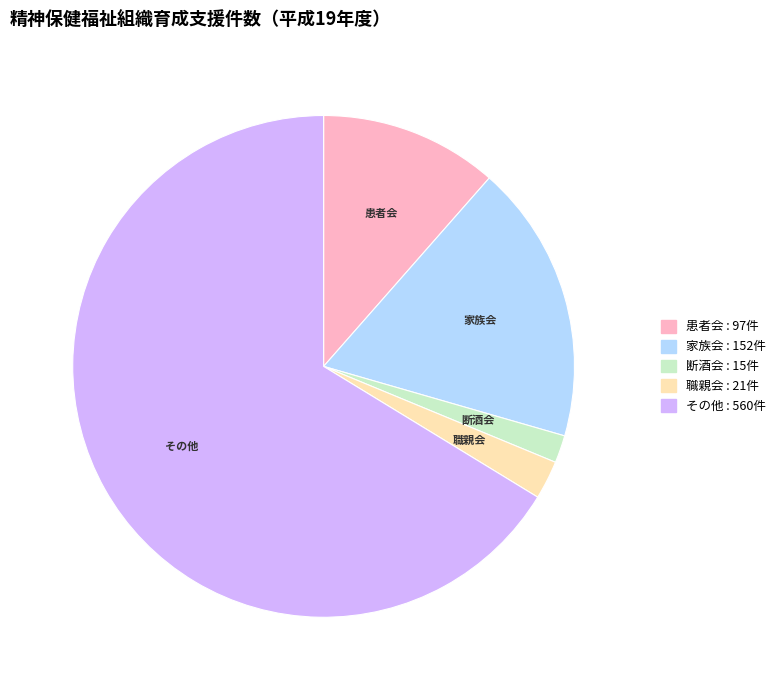

Which category has the biggest portion of the pie?

その他